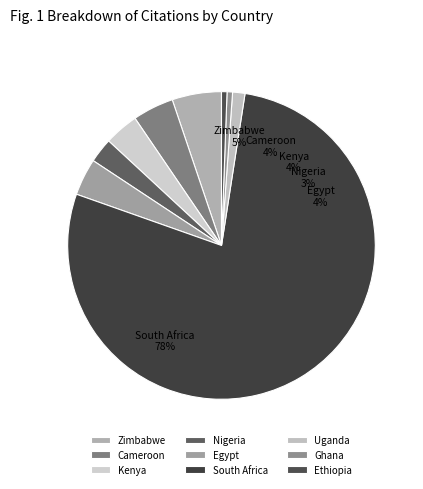

Count the number of slices in the pie.

9